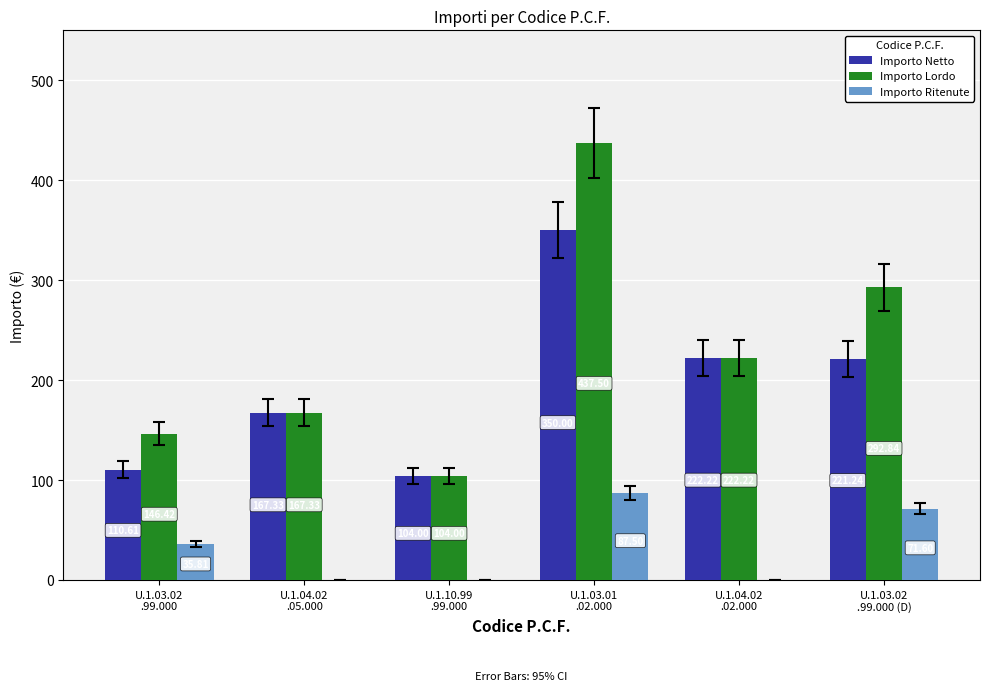

Which series has the largest total across all categories?

Importo Lordo